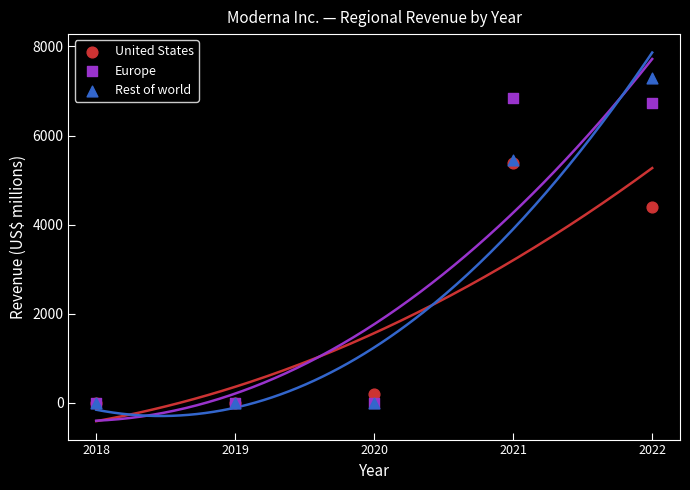

In the Europe series, what Y value is closest to 3417?

6732